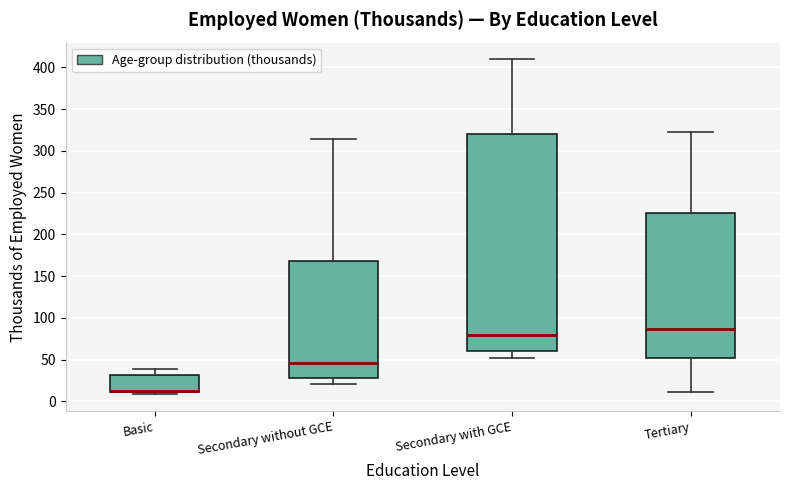

Reading left to right, transcribe this box plot: for each box, give where its median line is, the range the box spans, and where its two whiskers end, as read against the y-axis. The values are not printed on the chart, so give them approximately, as read against the axis.

Basic: median 10 (drawn on the box's lower edge), box 10 to 30, whiskers 10 (just below the box's lower edge) to 40
Secondary without GCE: median 45, box 30 to 170, whiskers 20 to 315
Secondary with GCE: median 80, box 60 to 320, whiskers 50 to 410
Tertiary: median 85, box 50 to 225, whiskers 10 to 320